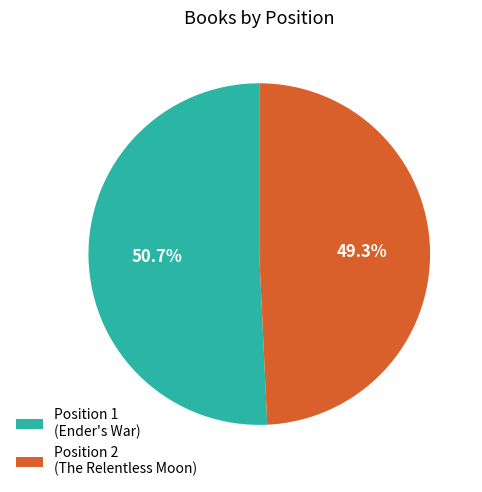

Is there any slice that represents more than half of the pie?

Yes